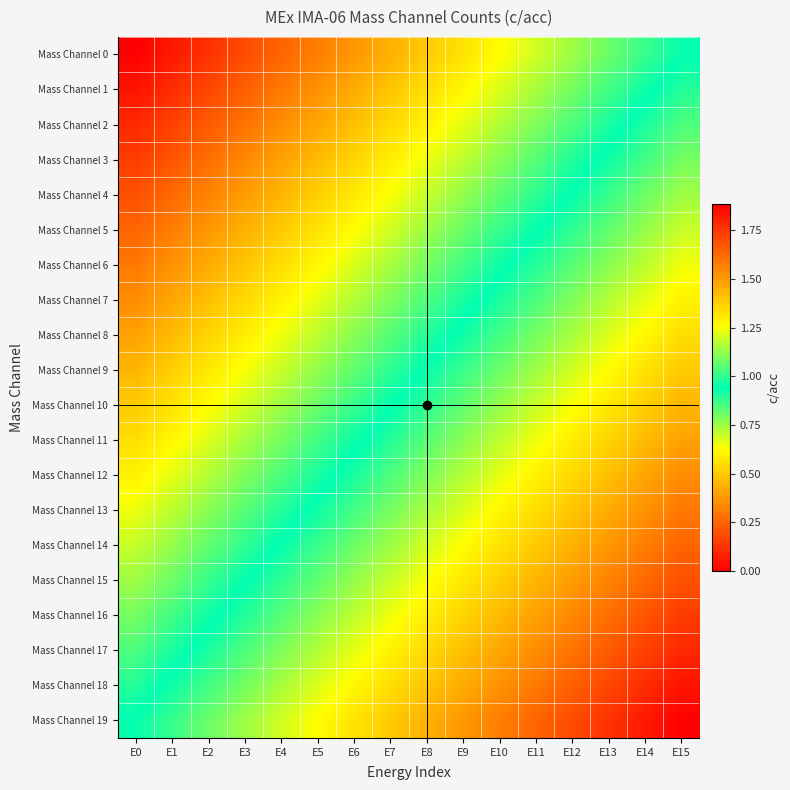

Reading left to right, list all the values displayed in this chart.

Mass Channel 0: E0=0.0	E1=0.1	E2=0.1	E3=0.2	E4=0.2	E5=0.3	E6=0.4	E7=0.4	E8=0.5	E9=0.6	E10=0.6	E11=0.7	E12=0.8	E13=0.8	E14=0.9	E15=0.9
Mass Channel 1: E0=0.1	E1=0.1	E2=0.2	E3=0.2	E4=0.3	E5=0.4	E6=0.4	E7=0.5	E8=0.6	E9=0.6	E10=0.7	E11=0.7	E12=0.8	E13=0.9	E14=0.9	E15=1.0
Mass Channel 2: E0=0.1	E1=0.2	E2=0.2	E3=0.3	E4=0.3	E5=0.4	E6=0.5	E7=0.5	E8=0.6	E9=0.7	E10=0.7	E11=0.8	E12=0.8	E13=0.9	E14=1.0	E15=1.0
Mass Channel 3: E0=0.1	E1=0.2	E2=0.3	E3=0.3	E4=0.4	E5=0.5	E6=0.5	E7=0.6	E8=0.7	E9=0.7	E10=0.8	E11=0.8	E12=0.9	E13=1.0	E14=1.0	E15=1.1
Mass Channel 4: E0=0.2	E1=0.3	E2=0.3	E3=0.4	E4=0.5	E5=0.5	E6=0.6	E7=0.6	E8=0.7	E9=0.8	E10=0.8	E11=0.9	E12=0.9	E13=1.0	E14=1.1	E15=1.1
Mass Channel 5: E0=0.2	E1=0.3	E2=0.4	E3=0.4	E4=0.5	E5=0.6	E6=0.6	E7=0.7	E8=0.8	E9=0.8	E10=0.9	E11=0.9	E12=1.0	E13=1.1	E14=1.1	E15=1.2
Mass Channel 6: E0=0.3	E1=0.4	E2=0.4	E3=0.5	E4=0.6	E5=0.6	E6=0.7	E7=0.7	E8=0.8	E9=0.9	E10=0.9	E11=1.0	E12=1.1	E13=1.1	E14=1.2	E15=1.2
Mass Channel 7: E0=0.3	E1=0.4	E2=0.5	E3=0.5	E4=0.6	E5=0.7	E6=0.7	E7=0.8	E8=0.8	E9=0.9	E10=1.0	E11=1.0	E12=1.1	E13=1.2	E14=1.2	E15=1.3
Mass Channel 8: E0=0.4	E1=0.5	E2=0.5	E3=0.6	E4=0.7	E5=0.7	E6=0.8	E7=0.8	E8=0.9	E9=1.0	E10=1.0	E11=1.1	E12=1.1	E13=1.2	E14=1.3	E15=1.3
Mass Channel 9: E0=0.5	E1=0.5	E2=0.6	E3=0.6	E4=0.7	E5=0.8	E6=0.8	E7=0.9	E8=0.9	E9=1.0	E10=1.1	E11=1.1	E12=1.2	E13=1.3	E14=1.3	E15=1.4
Mass Channel 10: E0=0.5	E1=0.6	E2=0.6	E3=0.7	E4=0.8	E5=0.8	E6=0.9	E7=0.9	E8=1.0	E9=1.1	E10=1.1	E11=1.2	E12=1.2	E13=1.3	E14=1.4	E15=1.4
Mass Channel 11: E0=0.6	E1=0.6	E2=0.7	E3=0.7	E4=0.8	E5=0.9	E6=0.9	E7=1.0	E8=1.1	E9=1.1	E10=1.2	E11=1.2	E12=1.3	E13=1.4	E14=1.4	E15=1.5
Mass Channel 12: E0=0.6	E1=0.7	E2=0.7	E3=0.8	E4=0.8	E5=0.9	E6=1.0	E7=1.0	E8=1.1	E9=1.2	E10=1.2	E11=1.3	E12=1.4	E13=1.4	E14=1.5	E15=1.5
Mass Channel 13: E0=0.7	E1=0.7	E2=0.8	E3=0.8	E4=0.9	E5=1.0	E6=1.0	E7=1.1	E8=1.1	E9=1.2	E10=1.3	E11=1.3	E12=1.4	E13=1.5	E14=1.5	E15=1.6
Mass Channel 14: E0=0.7	E1=0.8	E2=0.8	E3=0.9	E4=0.9	E5=1.0	E6=1.1	E7=1.1	E8=1.2	E9=1.3	E10=1.3	E11=1.4	E12=1.4	E13=1.5	E14=1.6	E15=1.6
Mass Channel 15: E0=0.8	E1=0.8	E2=0.9	E3=0.9	E4=1.0	E5=1.1	E6=1.1	E7=1.2	E8=1.2	E9=1.3	E10=1.4	E11=1.4	E12=1.5	E13=1.6	E14=1.6	E15=1.7
Mass Channel 16: E0=0.8	E1=0.9	E2=0.9	E3=1.0	E4=1.1	E5=1.1	E6=1.2	E7=1.2	E8=1.3	E9=1.4	E10=1.4	E11=1.5	E12=1.6	E13=1.6	E14=1.7	E15=1.7
Mass Channel 17: E0=0.8	E1=0.9	E2=1.0	E3=1.0	E4=1.1	E5=1.2	E6=1.2	E7=1.3	E8=1.4	E9=1.4	E10=1.5	E11=1.5	E12=1.6	E13=1.7	E14=1.7	E15=1.8
Mass Channel 18: E0=0.9	E1=1.0	E2=1.0	E3=1.1	E4=1.1	E5=1.2	E6=1.3	E7=1.3	E8=1.4	E9=1.5	E10=1.5	E11=1.6	E12=1.6	E13=1.7	E14=1.8	E15=1.8
Mass Channel 19: E0=0.9	E1=1.0	E2=1.1	E3=1.1	E4=1.2	E5=1.3	E6=1.3	E7=1.4	E8=1.4	E9=1.5	E10=1.6	E11=1.6	E12=1.7	E13=1.8	E14=1.8	E15=1.9